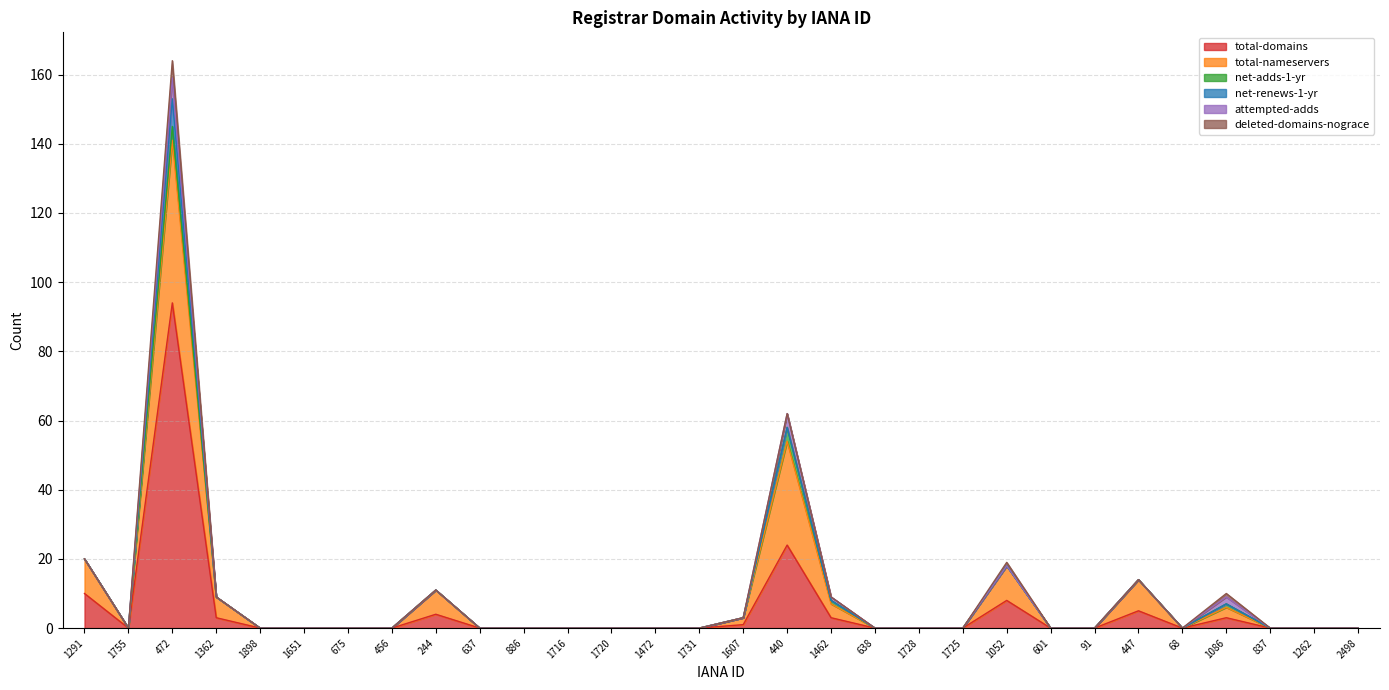

How many series are shown in this chart?

6